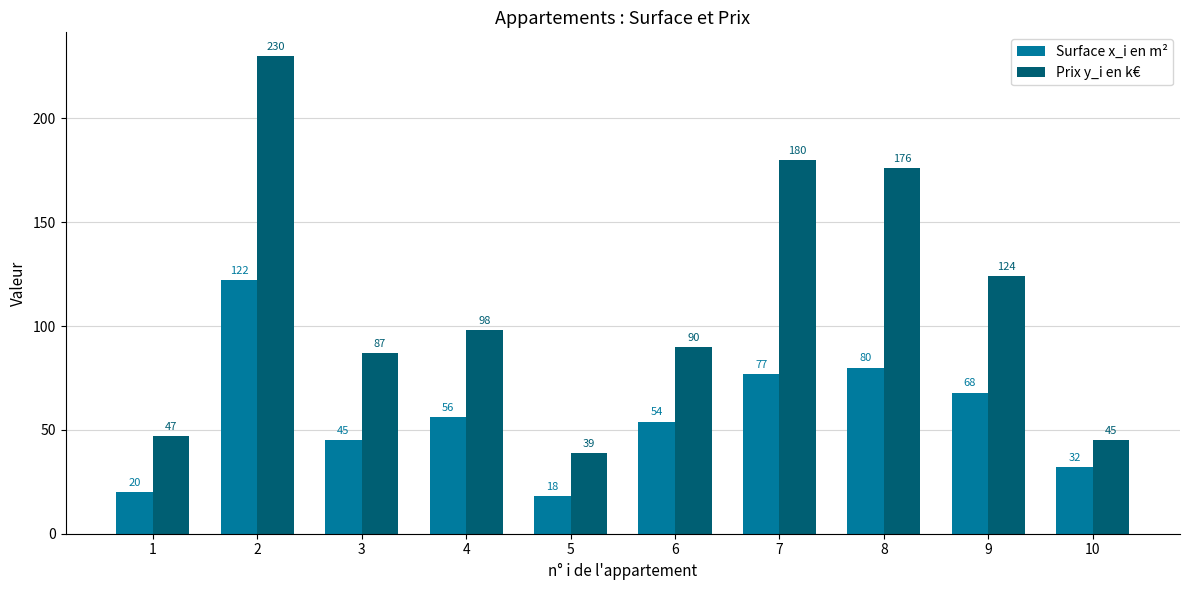

What is the sum of the Prix y_i en k€ values at 6 and 2?

320